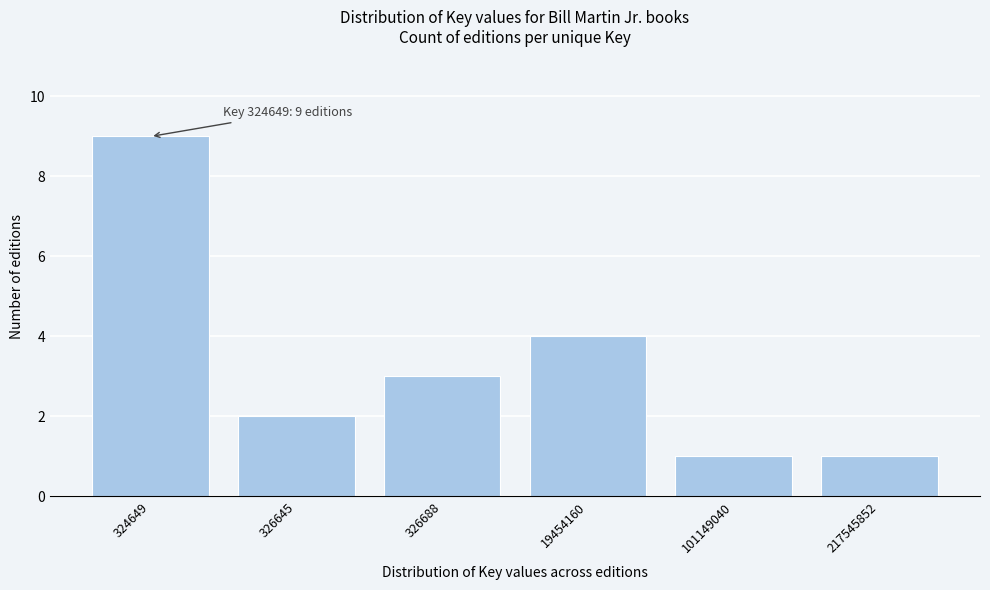

Reading left to right, extract all data points from this chart.

324649=9	326645=2	326688=3	19454160=4	101149040=1	217545852=1